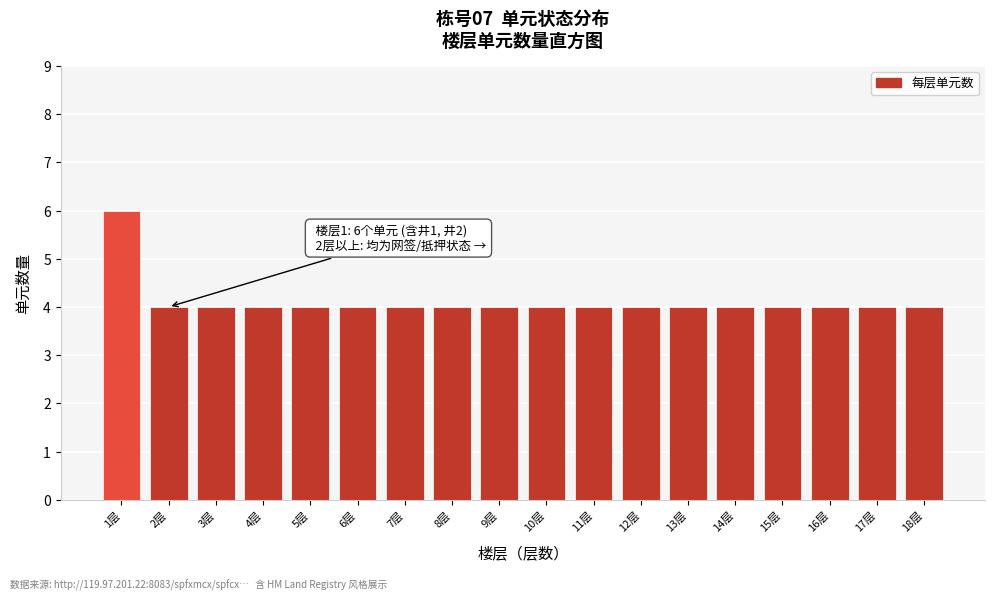

Reading left to right, what are all the values shown in this chart?

6	4	4	4	4	4	4	4	4	4	4	4	4	4	4	4	4	4